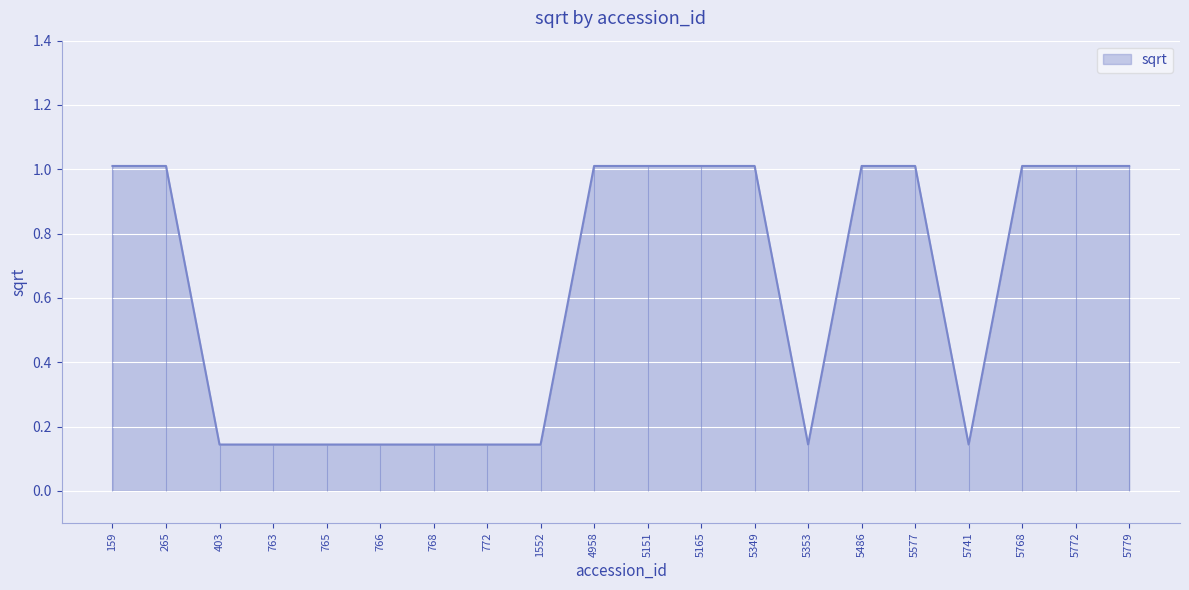

Reading left to right, list all the values displayed in this chart.

159=1.0	265=1.0	403=0.1	763=0.1	765=0.1	766=0.1	768=0.1	772=0.1	1552=0.1	4958=1.0	5151=1.0	5165=1.0	5349=1.0	5353=0.1	5486=1.0	5577=1.0	5741=0.1	5768=1.0	5772=1.0	5779=1.0